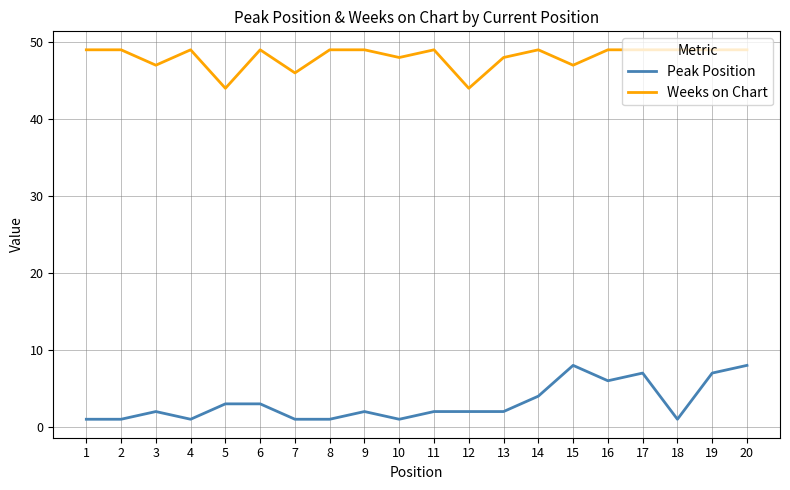

At which label is Peak Position closest to 4?

14